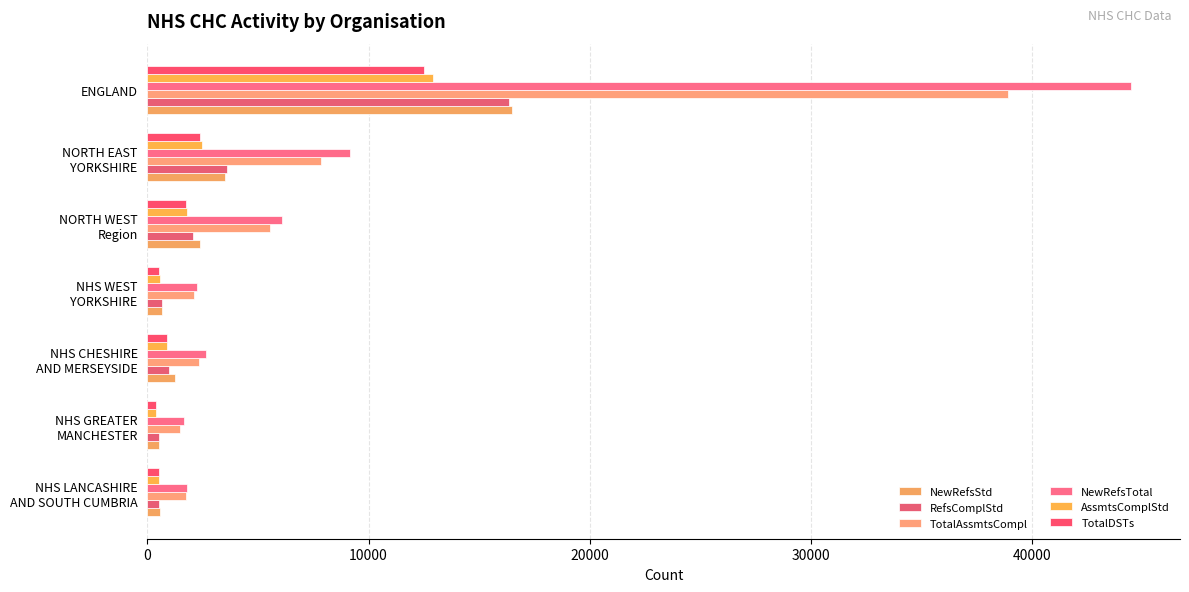

How many values in the NewRefsTotal series are below 2633?

3